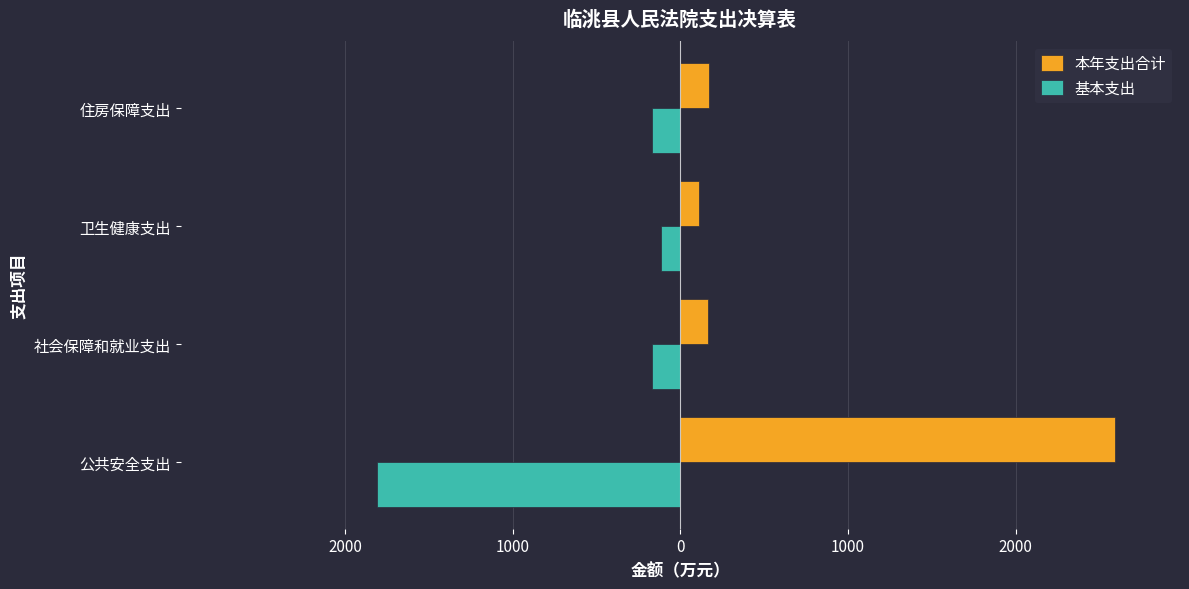

What are all the series names shown in the legend?

本年支出合计, 基本支出